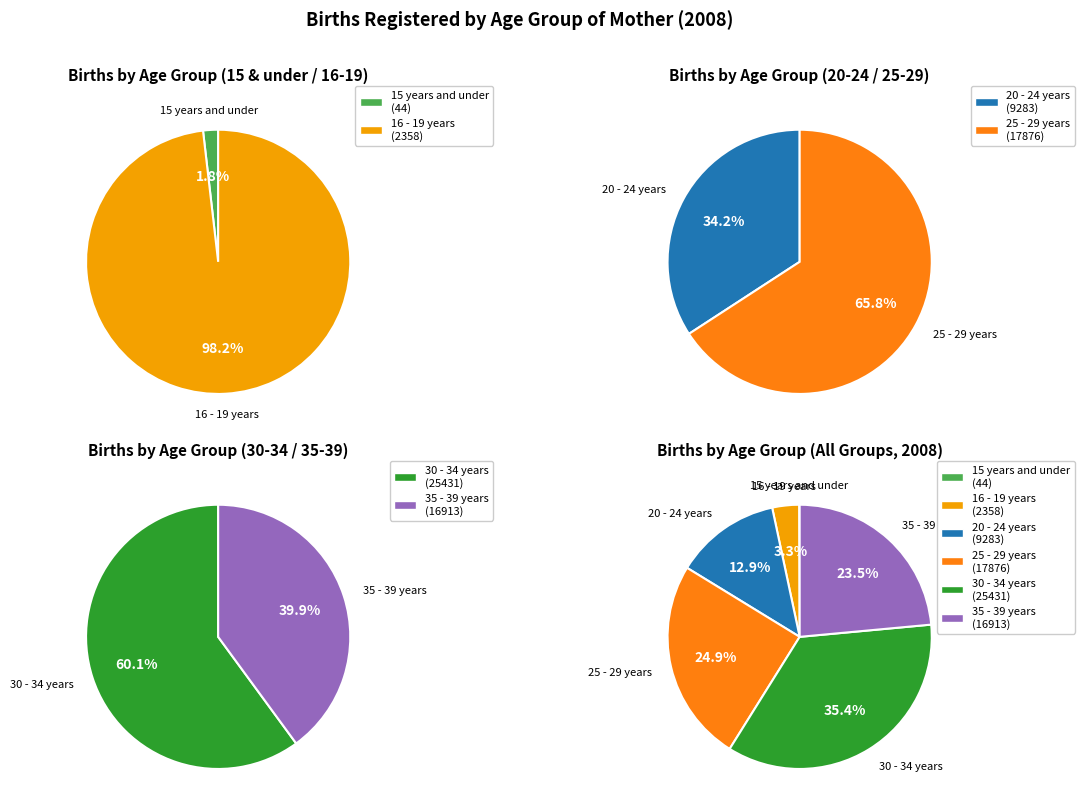

How many slices are in this pie chart?

6